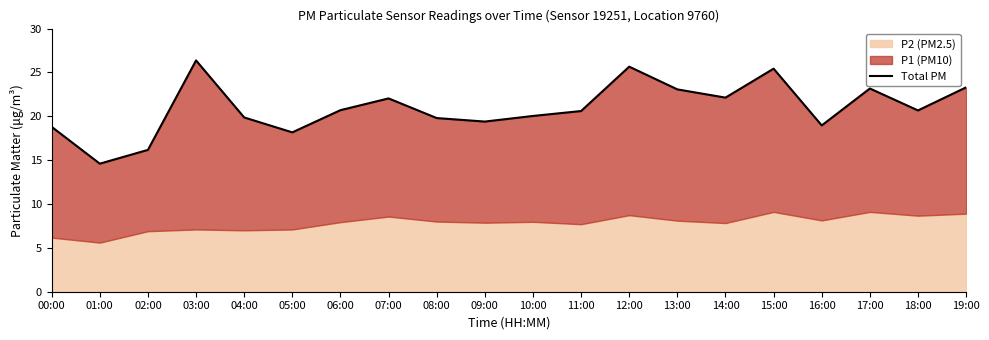

What is the approximate value at 08:00?

19.8